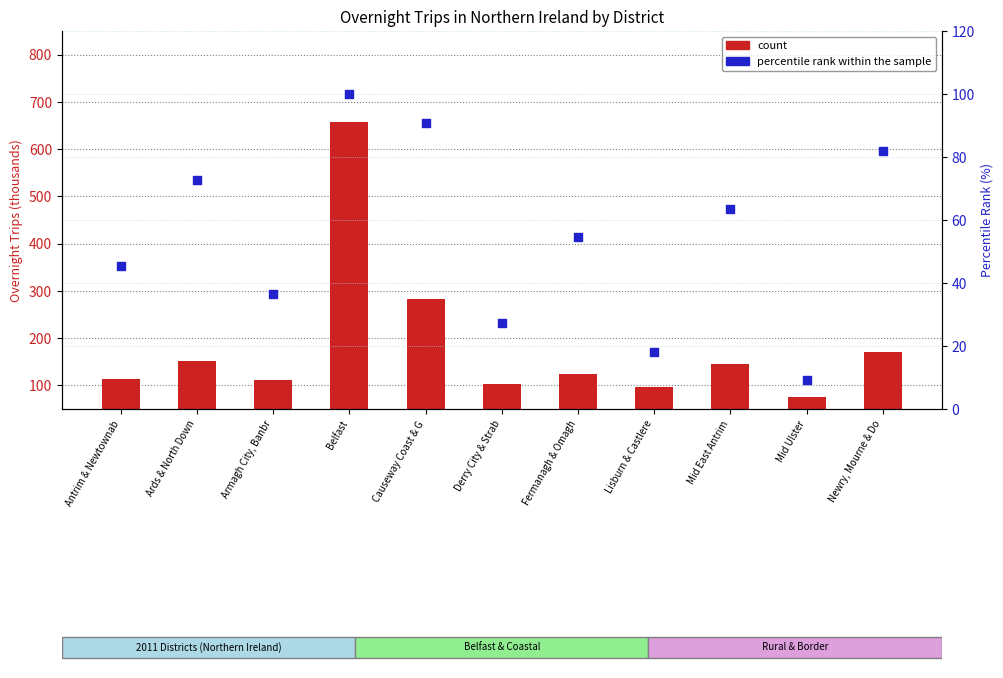

Is the value of count at Lisburn & Castlere greater than the value of percentile rank within the sample at Ards & North Down?

Yes